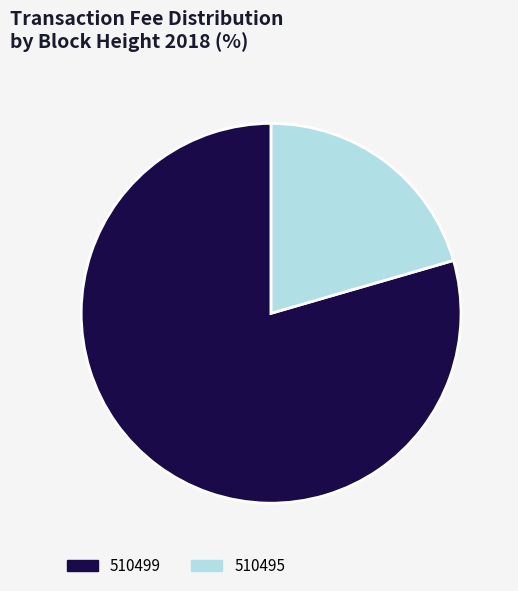

Do 510499 and 510495 together represent more than half of the pie?

Yes